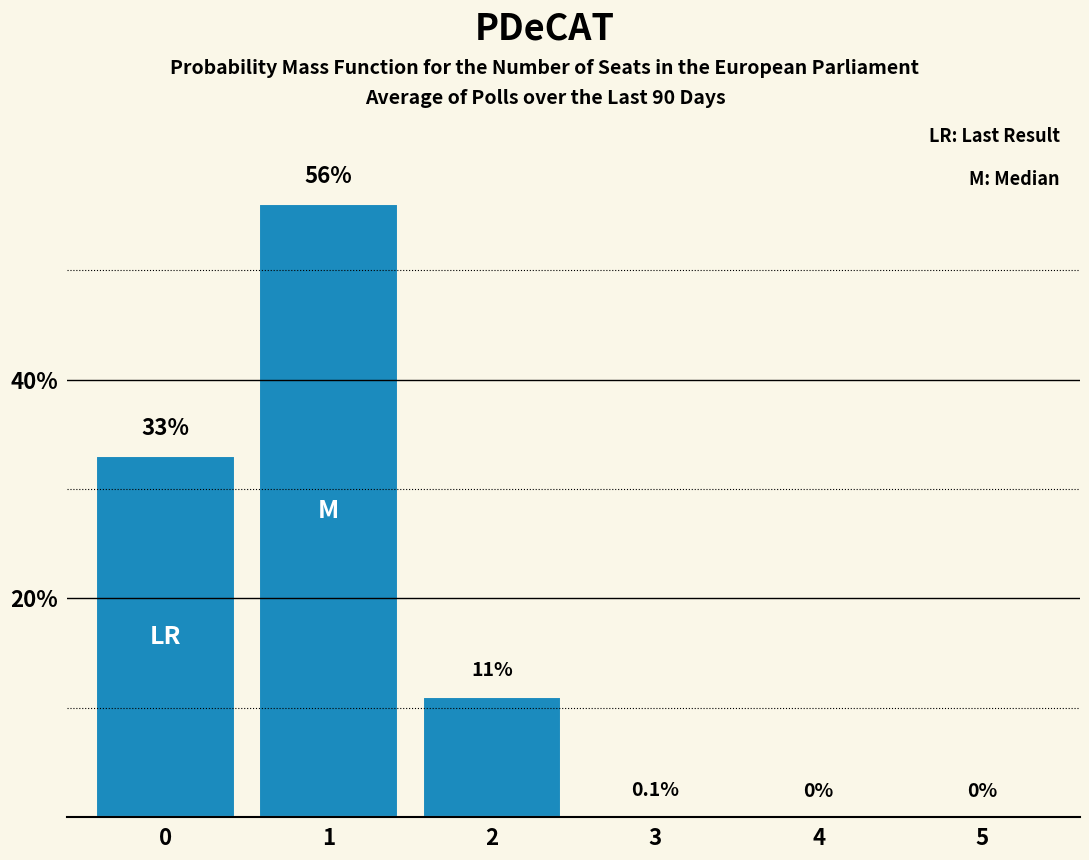

Which has a higher value, 4 or 2?

2